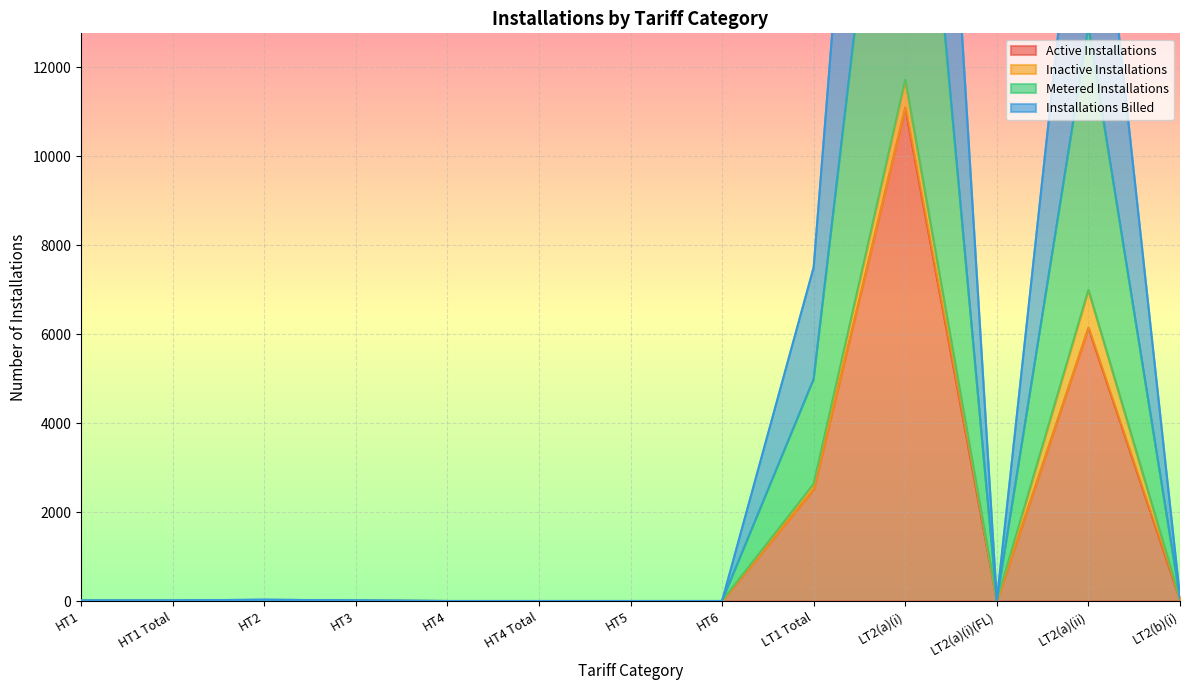

In Installations Billed, how many points are lower than both neighbors (excluding endpoints)?

1